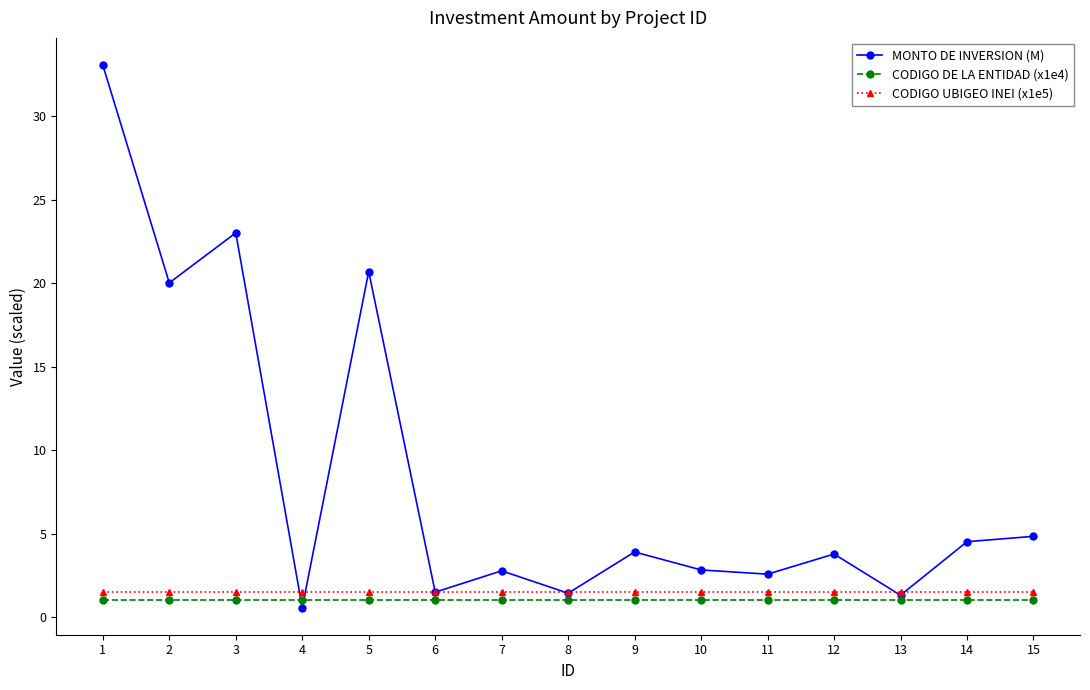

What is the sum of the CODIGO UBIGEO INEI (x1e5) values at 9 and 4?

3.0